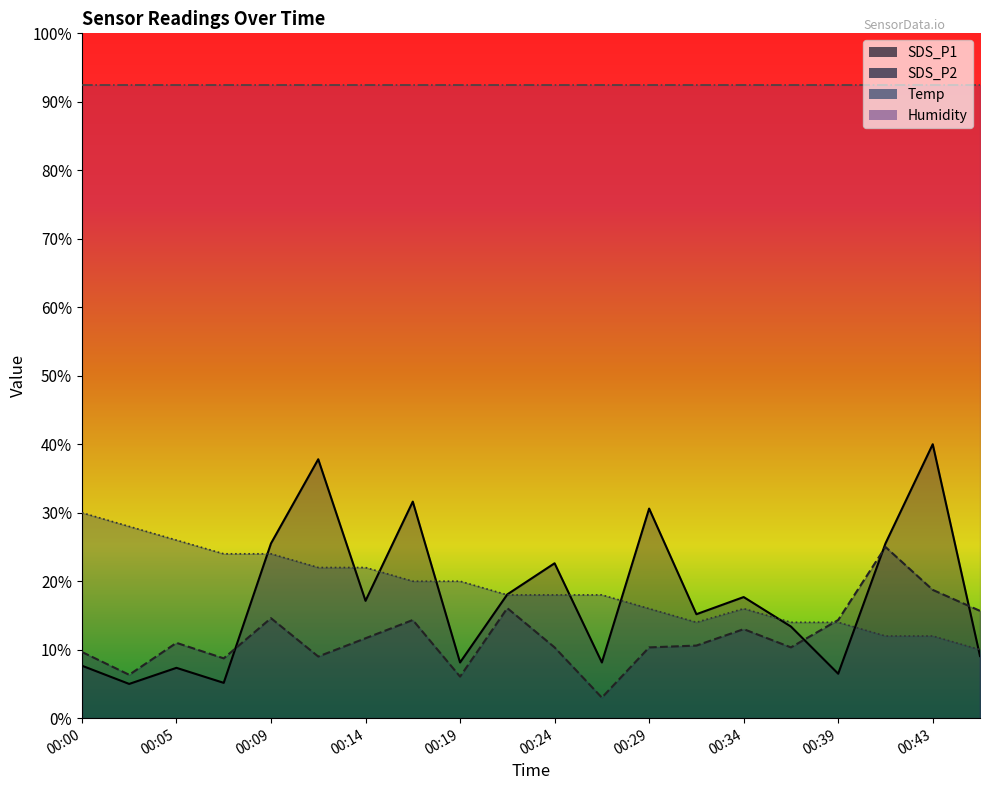

Reading left to right, list all the values displayed in this chart.

SDS_P1: 00:00=7.7	00:02=5.0	00:05=7.3	00:07=5.2	00:09=25.5	00:12=37.8	00:14=17.1	00:17=31.6	00:19=8.1	00:22=18.1	00:24=22.6	00:26=8.1	00:29=30.6	00:31=15.2	00:34=17.7	00:36=13.4	00:39=6.5	00:41=25.5	00:43=40.0	00:46=9.1
SDS_P2: 00:00=9.7	00:02=6.3	00:05=11.0	00:07=8.7	00:09=14.6	00:12=9.0	00:14=11.7	00:17=14.3	00:19=6.1	00:22=16.1	00:24=10.3	00:26=3.0	00:29=10.3	00:31=10.6	00:34=13.0	00:36=10.3	00:39=14.3	00:41=25.0	00:43=18.7	00:46=15.7
Temp: 00:00=30.0	00:02=28.0	00:05=26.0	00:07=24.0	00:09=24.0	00:12=22.0	00:14=22.0	00:17=20.0	00:19=20.0	00:22=18.0	00:24=18.0	00:26=18.0	00:29=16.0	00:31=14.0	00:34=16.0	00:36=14.0	00:39=14.0	00:41=12.0	00:43=12.0	00:46=10.0